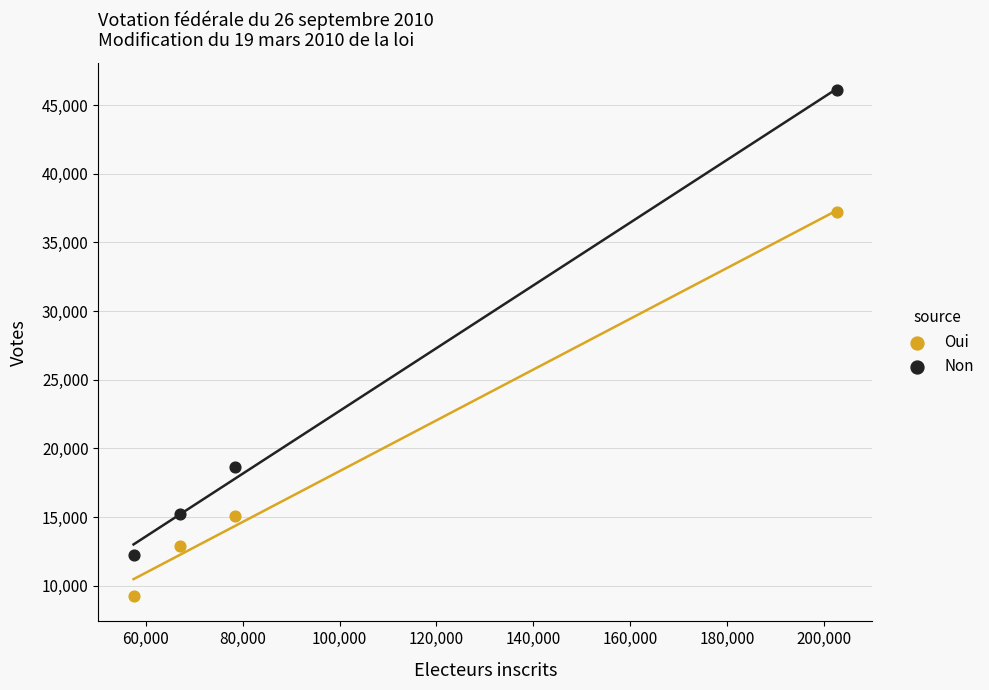

In the Oui series, what Y value is closest to 23221?

15050